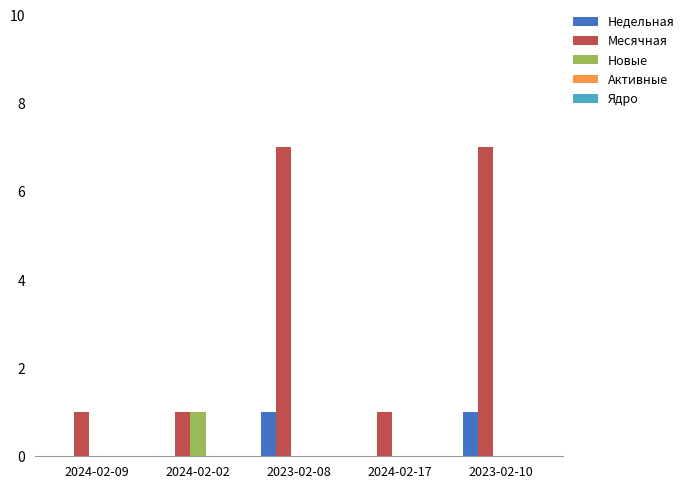

Between 2024-02-09 and 2023-02-10, which series saw the biggest shift?

Месячная